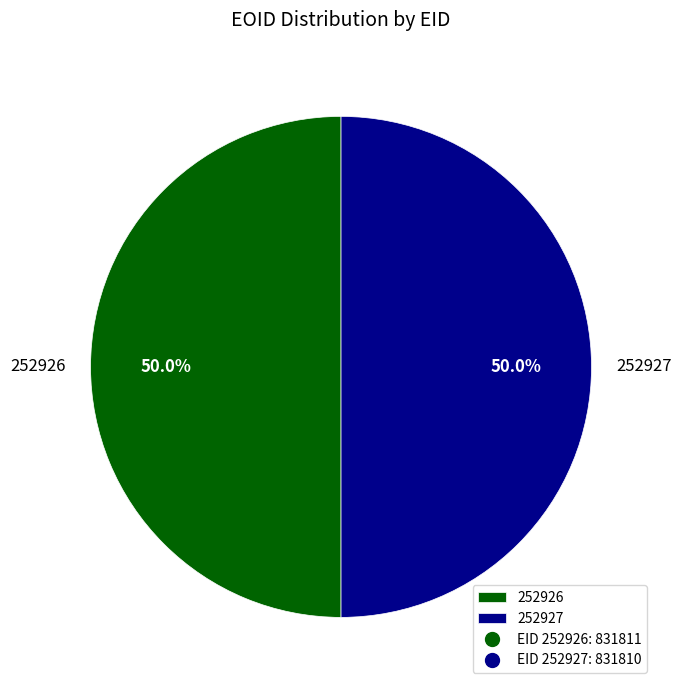

Count the number of slices in the pie.

2